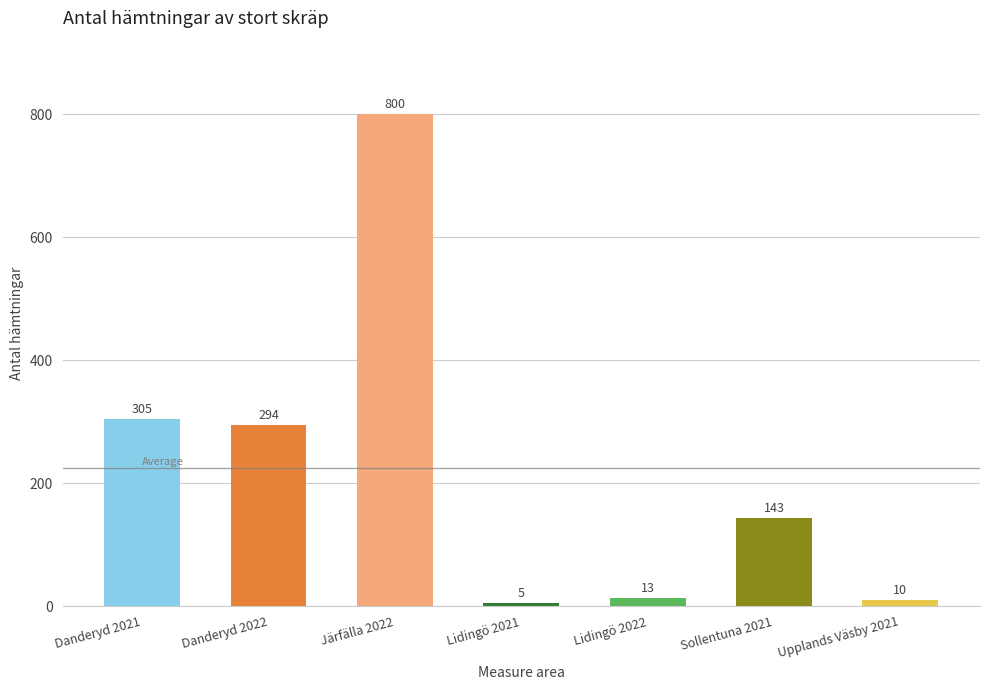

Where does the data first go above 143?

Danderyd 2021